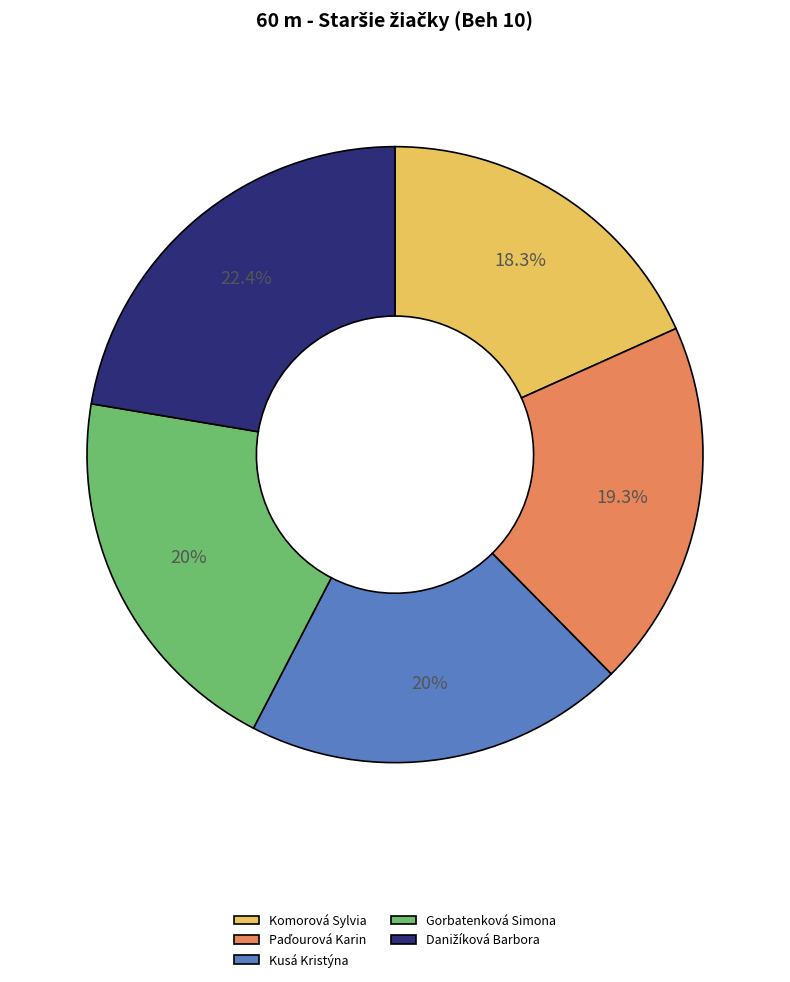

To the nearest percent, what is the average slice percentage?

20%